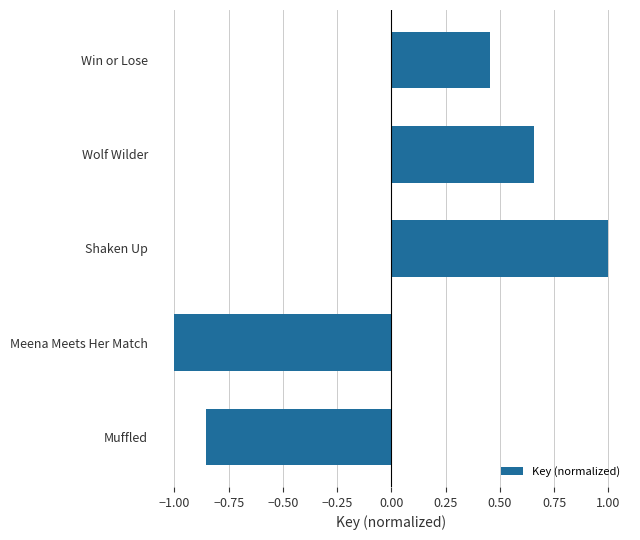

How many positive values are there?

3